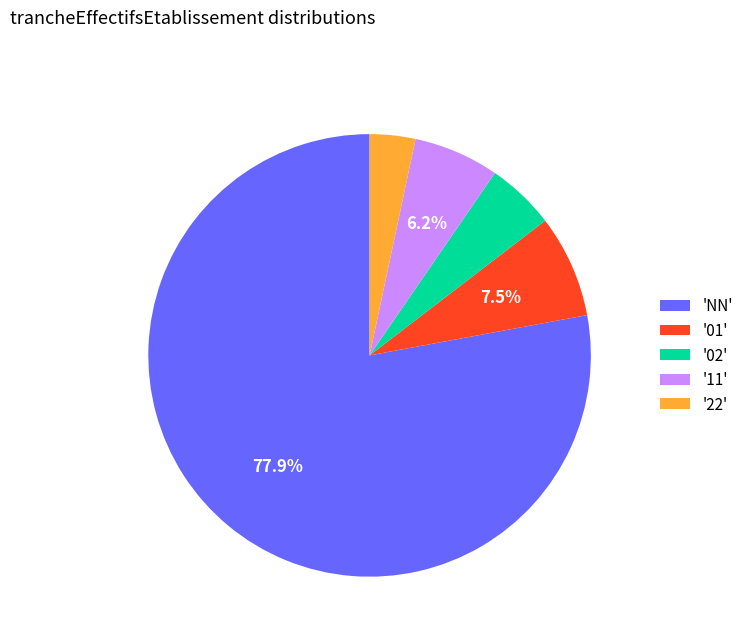

Which category accounts for the majority?

'NN'